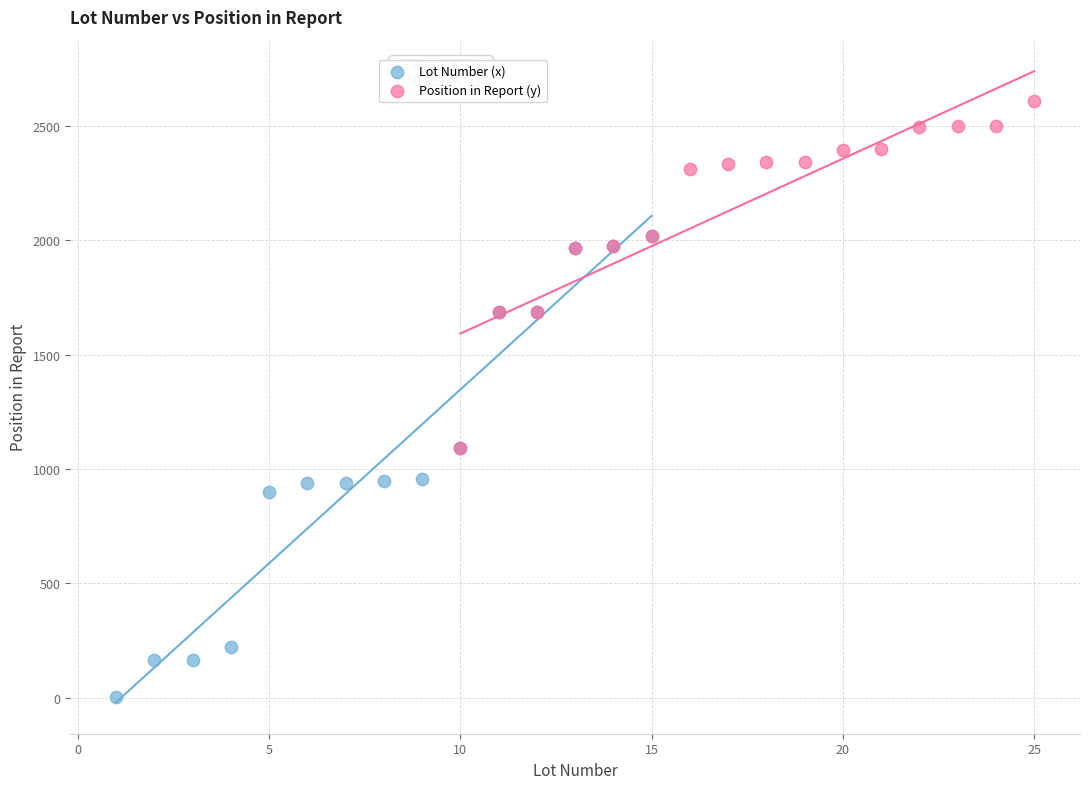

Which series contains the highest Y value?

Position in Report (y)